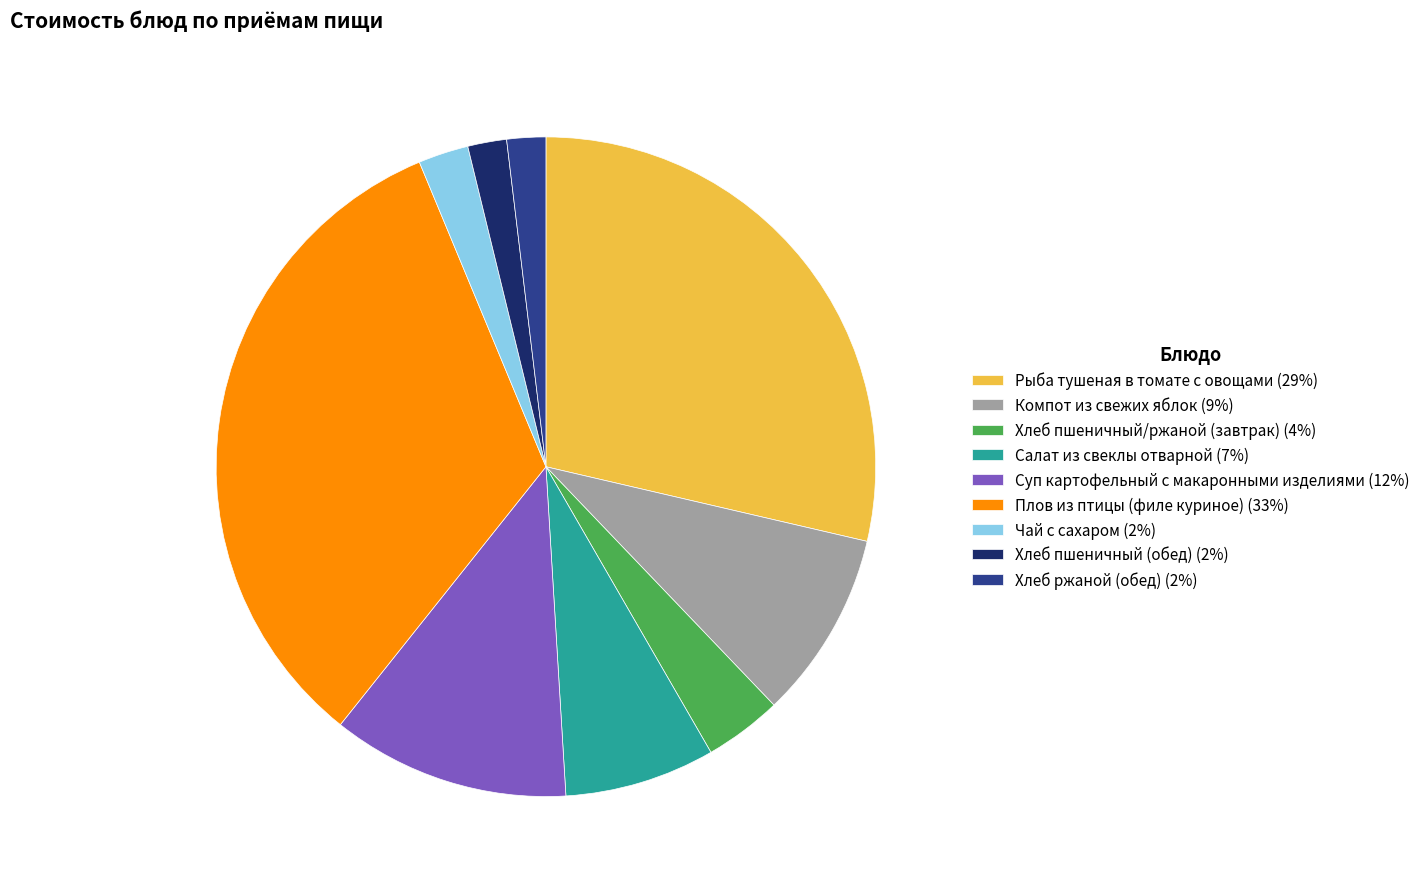

Combined, do Плов из птицы (филе куриное) (33%) and Чай с сахаром (2%) account for over 50%?

No